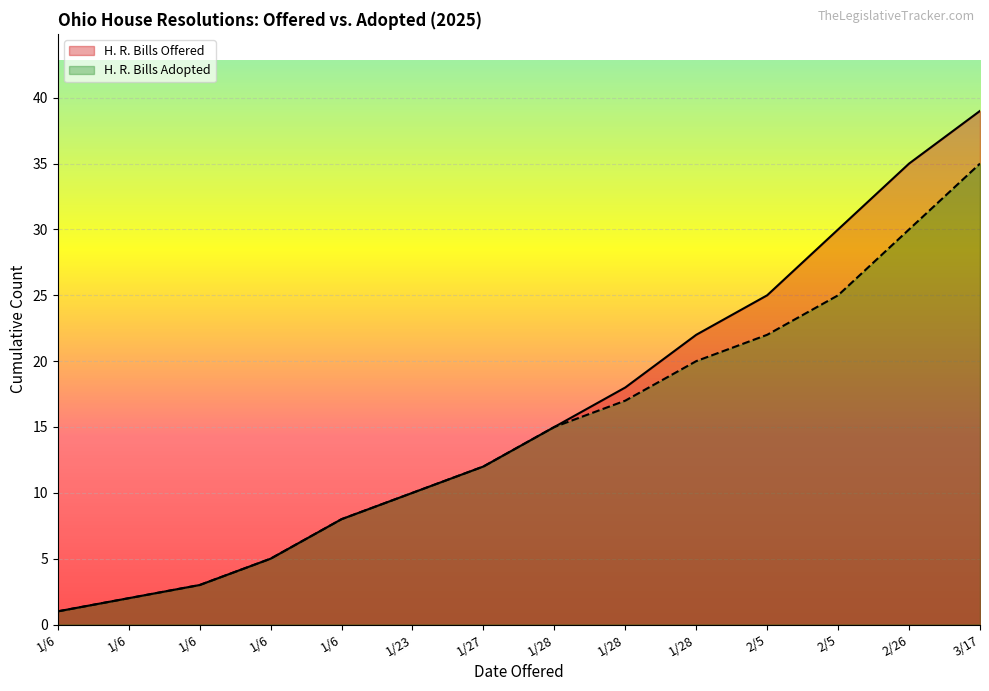

What is the value of the H. R. Bills Adopted point at the 7th from the left?

12